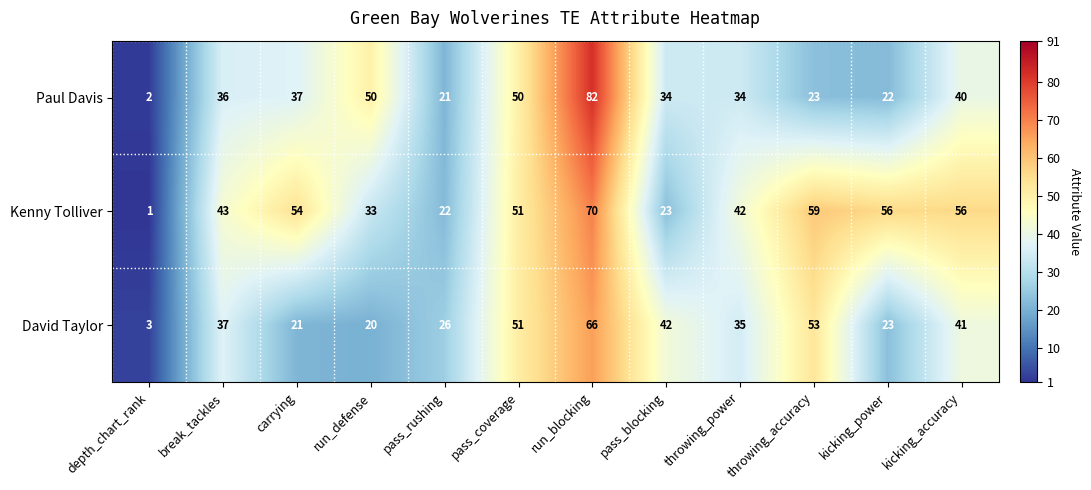

List the series in order of their peak value, highest first.

Paul Davis, Kenny Tolliver, David Taylor